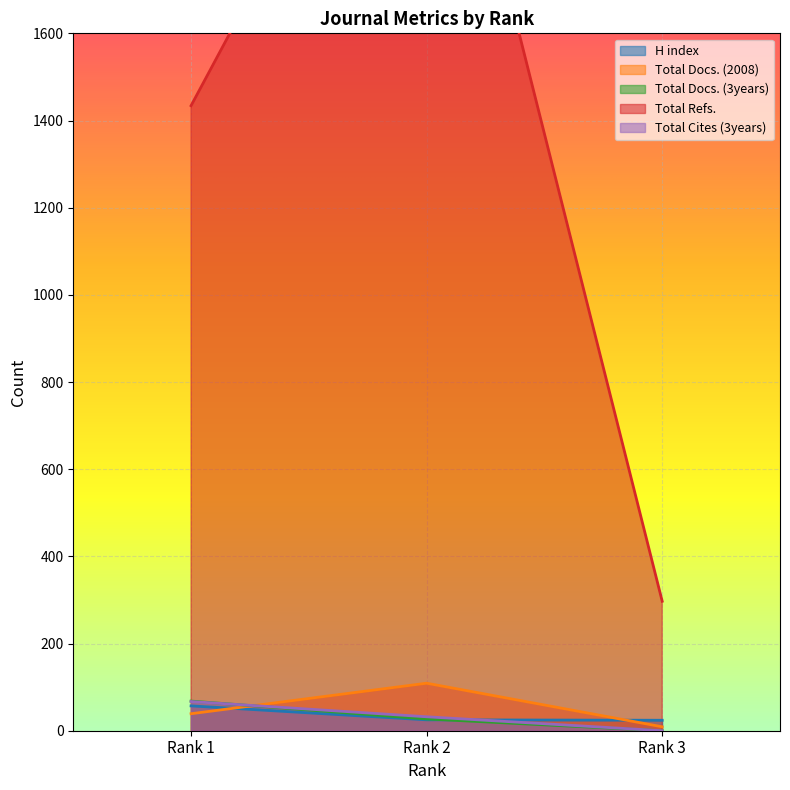

What is the average value of the Total Cites (3years) series?

33